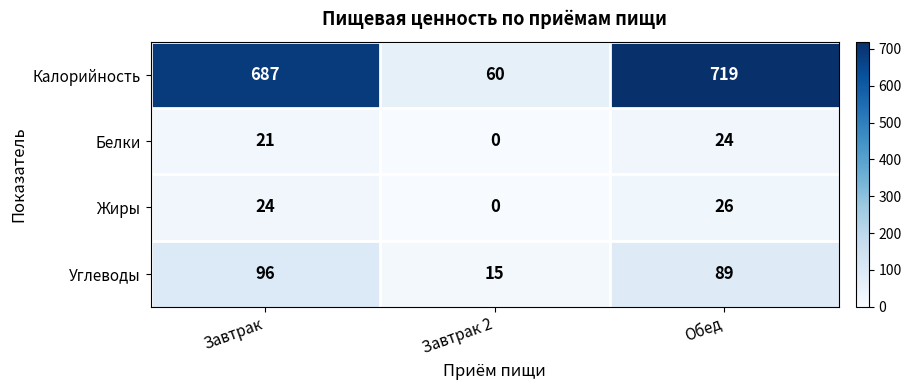

What value does the Белки series have at Завтрак, to the nearest 10?

20